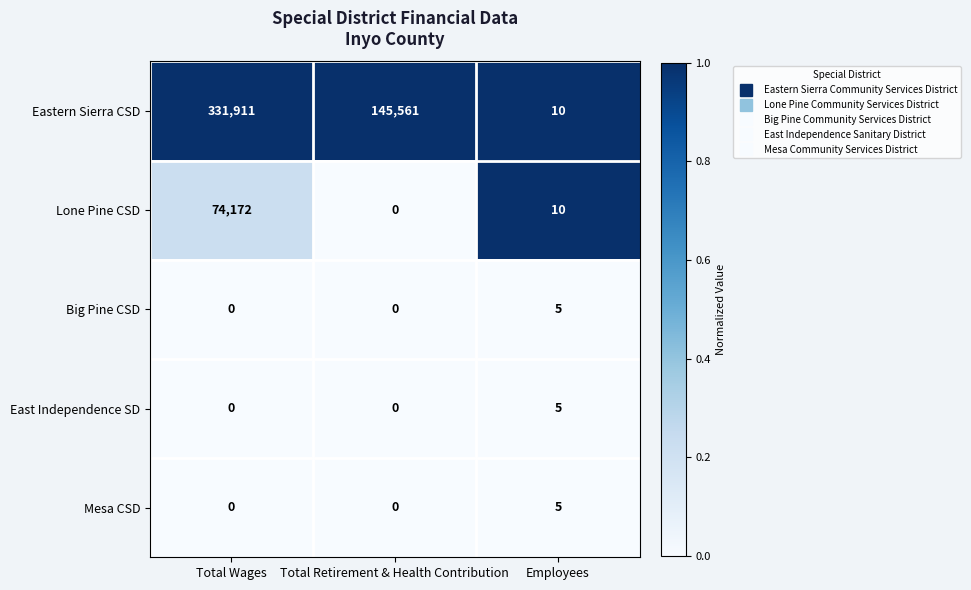

Which category has the highest value across all series?

Total Wages